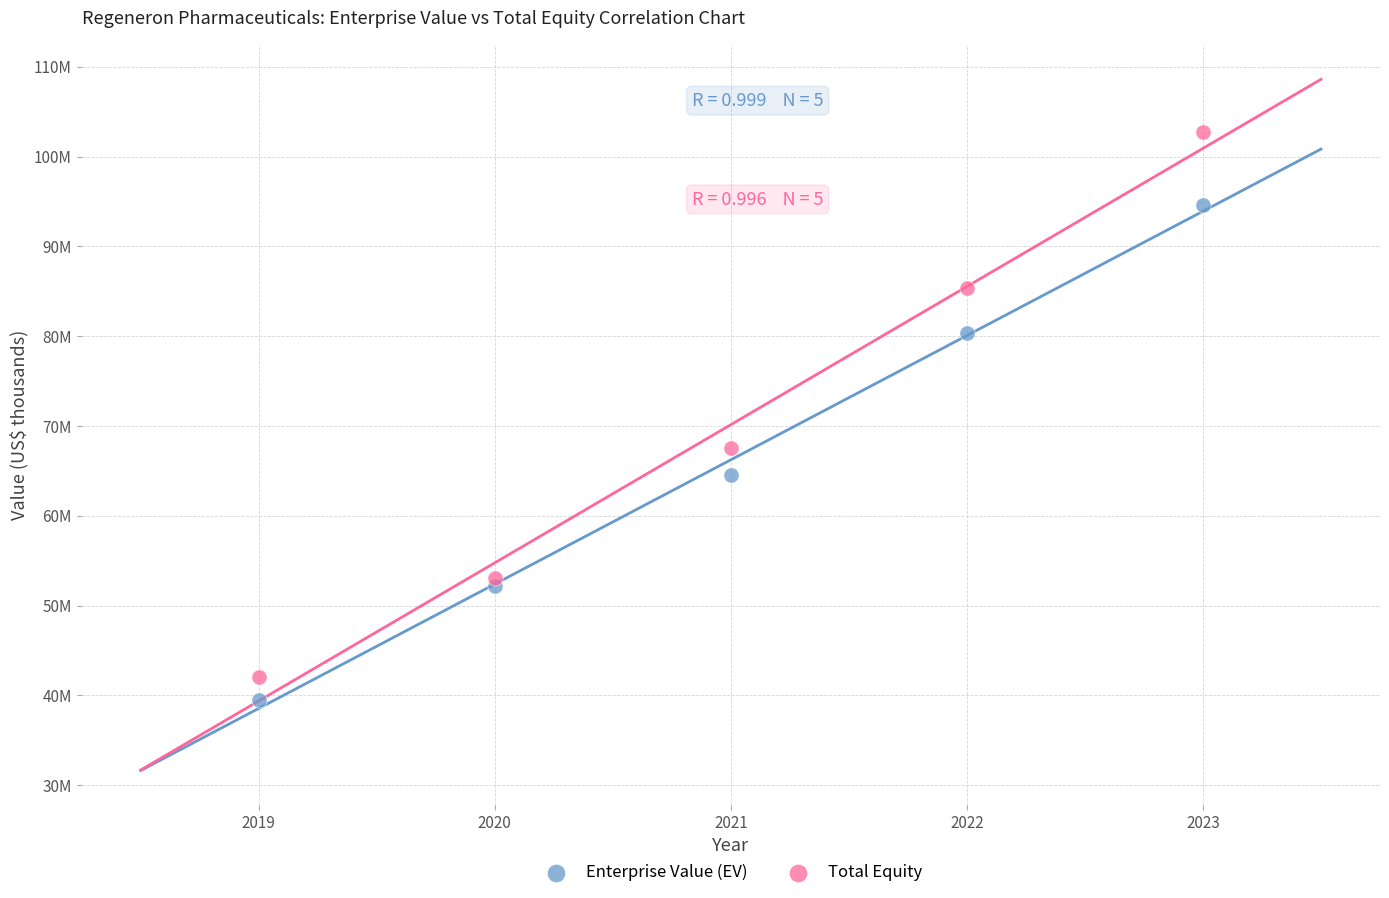

What are all the series names shown in the legend?

Enterprise Value (EV), Total Equity